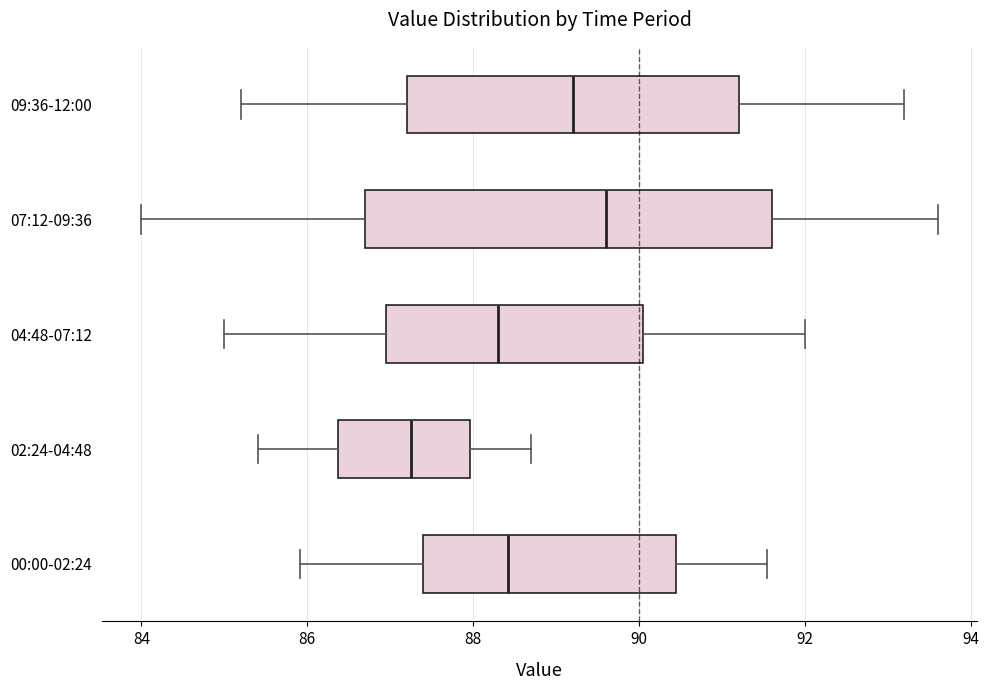

Which box has the furthest to the right median line?

07:12-09:36